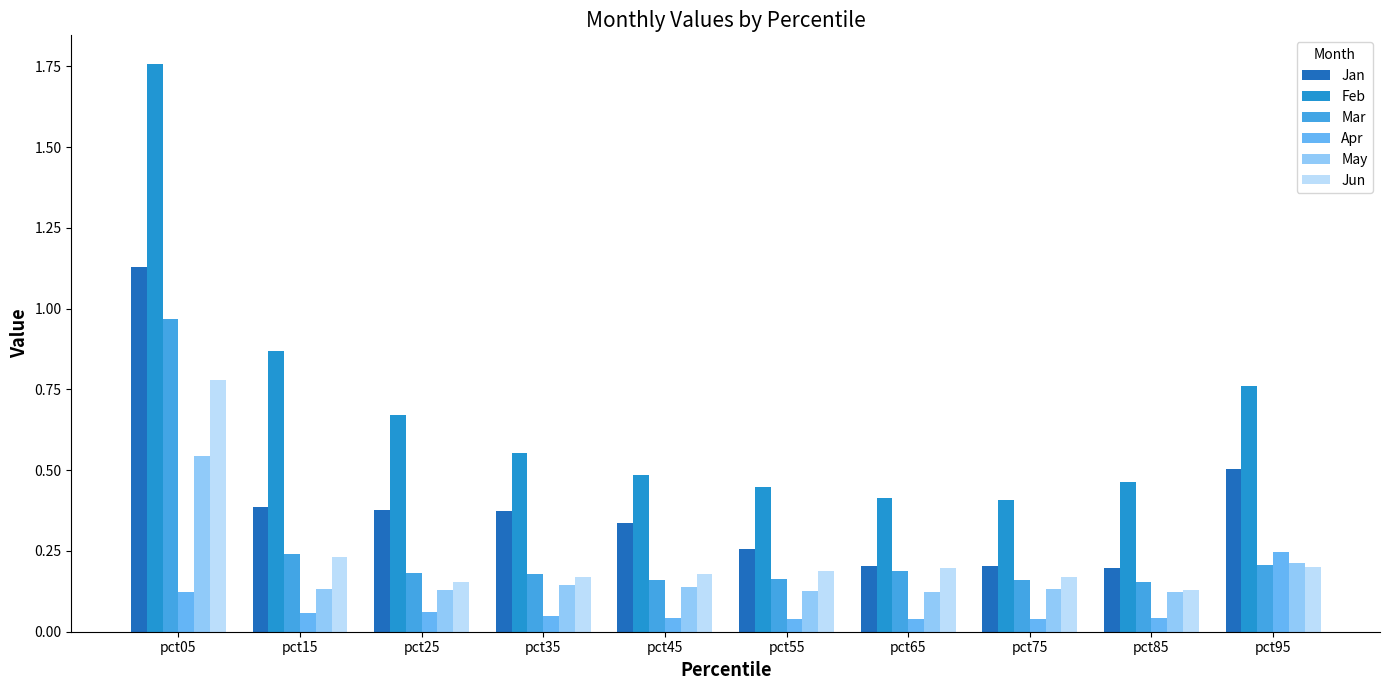

Is it true that Jan equals 0.5 at pct55?

False